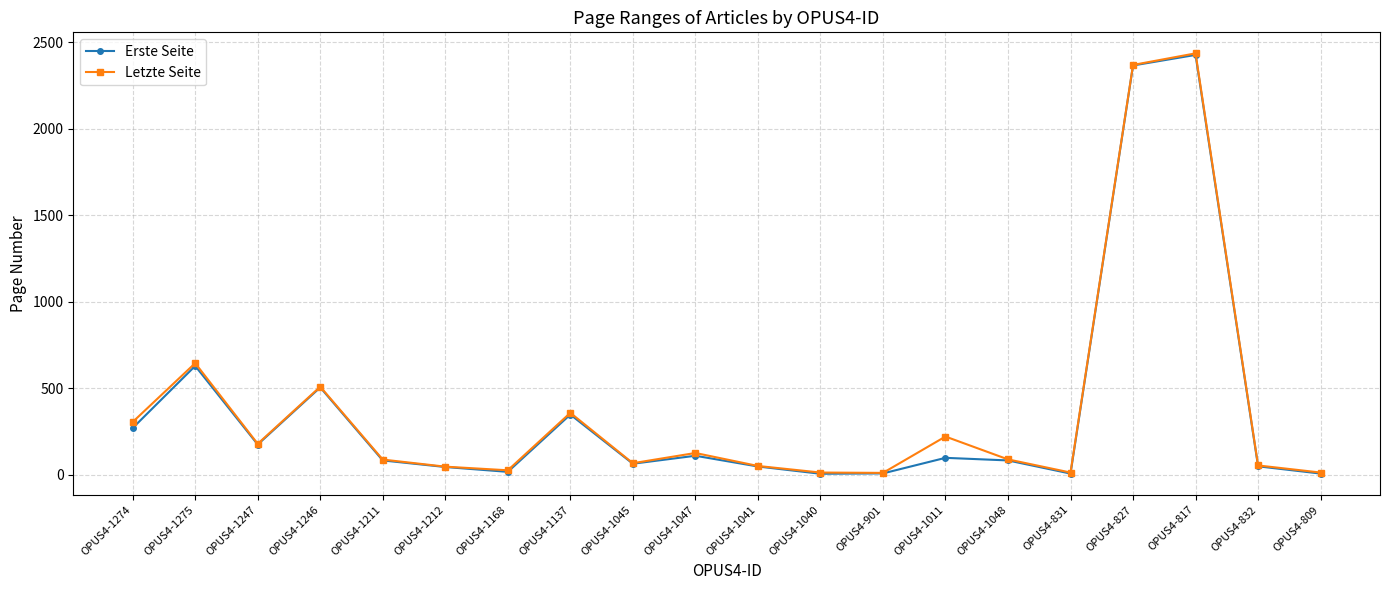

What position from the left is OPUS4-1047?

10